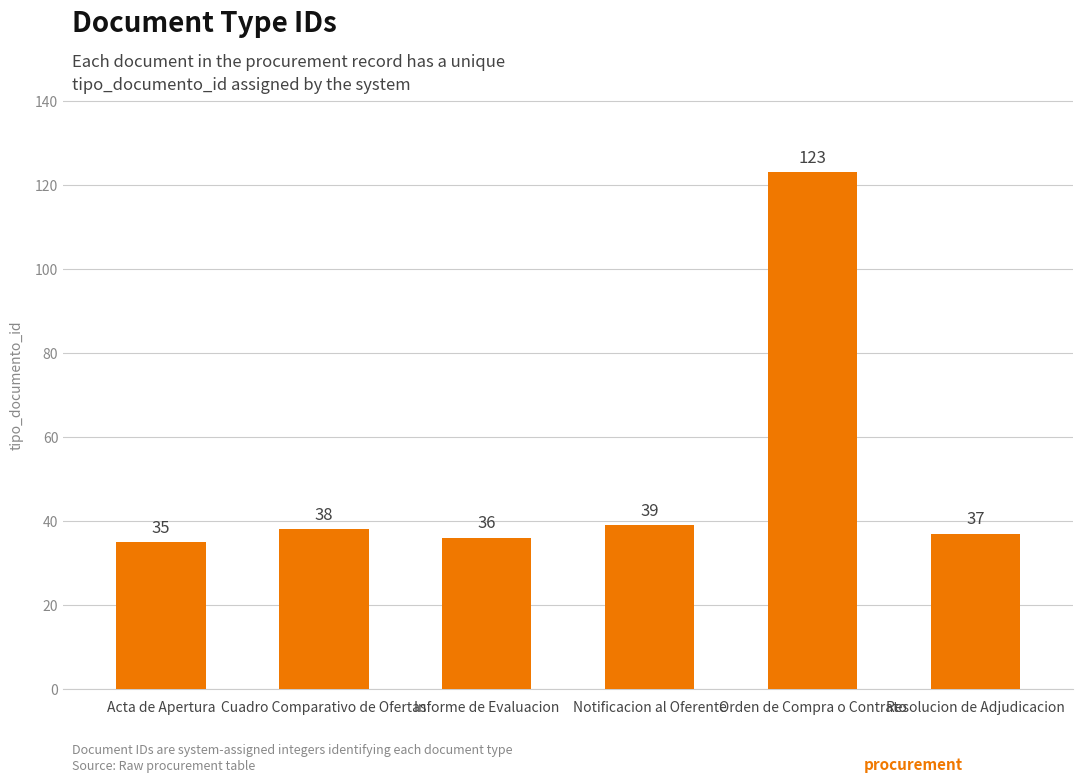

Does the chart contain stacked bars?

No